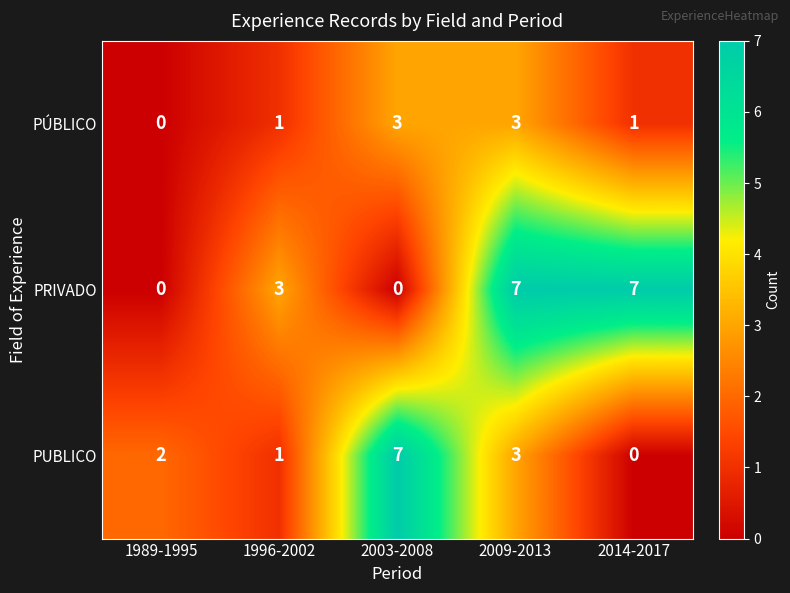

True or false: PUBLICO has a value of 1 at 1996-2002.

True